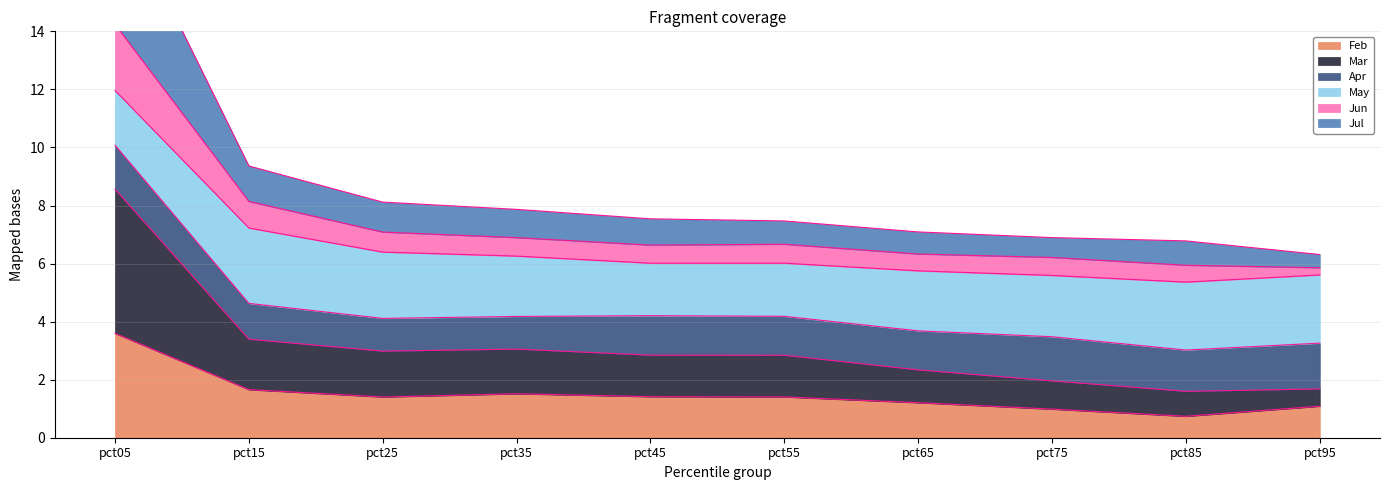

True or false: Mar and Jun intersect in this chart.

False